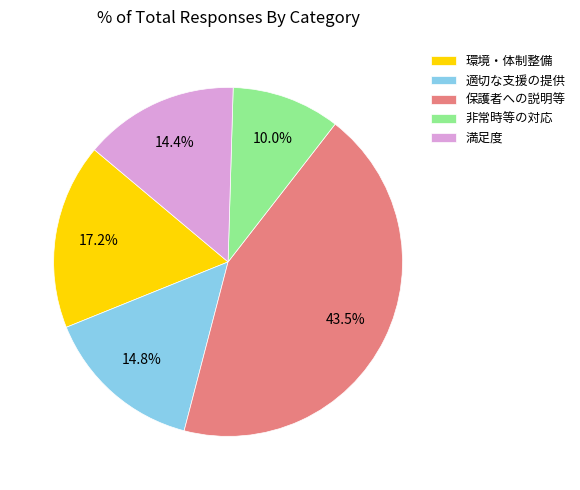

Do 非常時等の対応 and 満足度 together represent more than half of the pie?

No